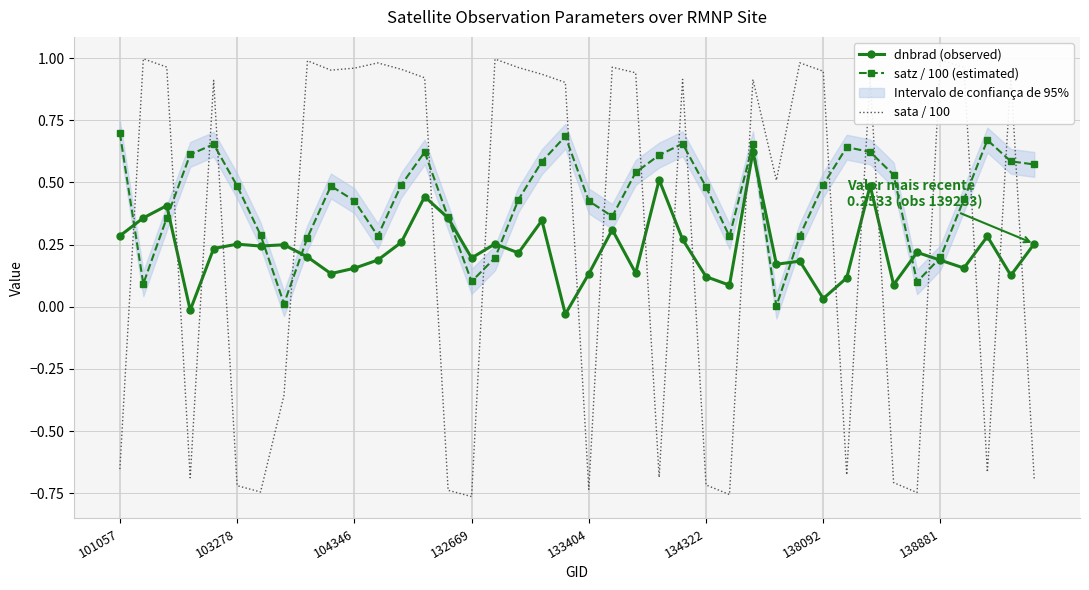

The satz / 100 (estimated) series shows 0.1 at 132669. True or false?

True